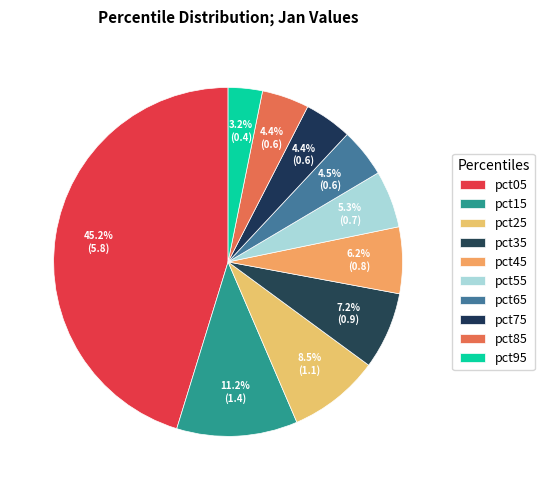

Does pct15 account for over 50% of the chart?

No